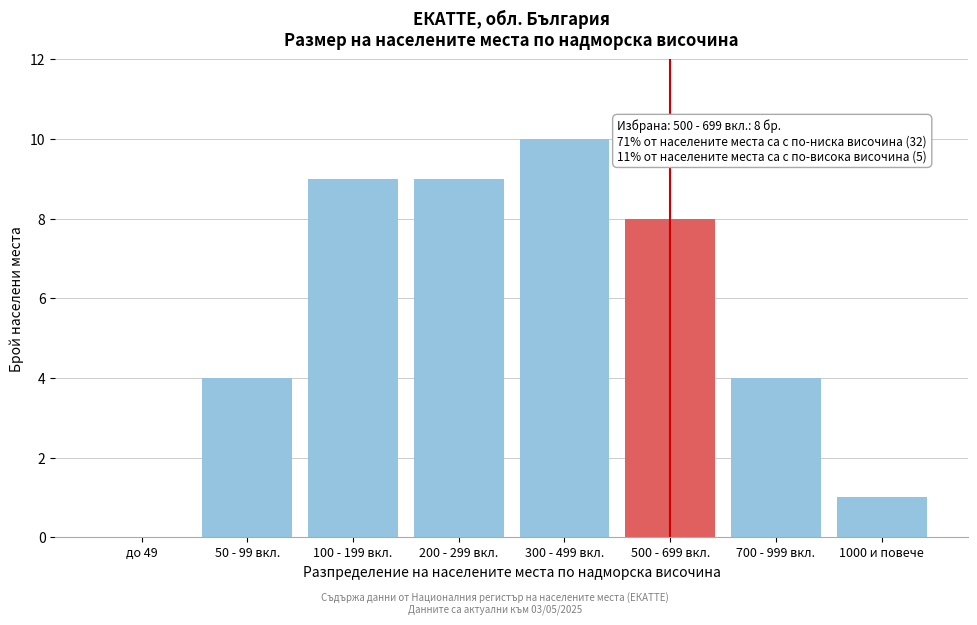

Reading left to right, list all the values displayed in this chart.

до 49=0	50 - 99 вкл.=4	100 - 199 вкл.=9	200 - 299 вкл.=9	300 - 499 вкл.=10	500 - 699 вкл.=8	700 - 999 вкл.=4	1000 и повече=1